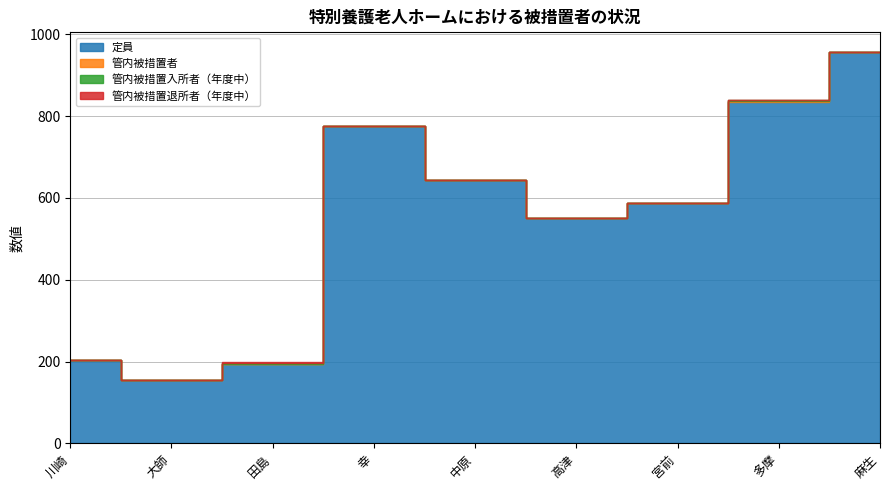

At which label does 定員 reach its peak?

麻生